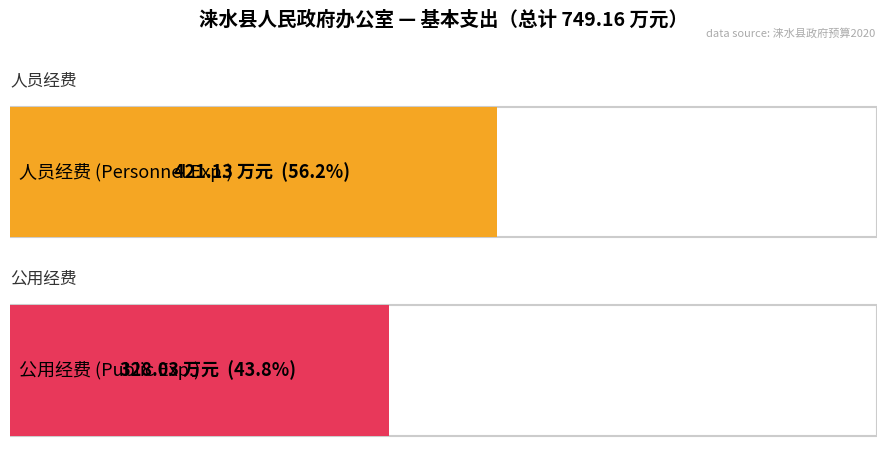

Is it true that 人员经费 equals 1.2 at 对个人和家庭的补助?

False